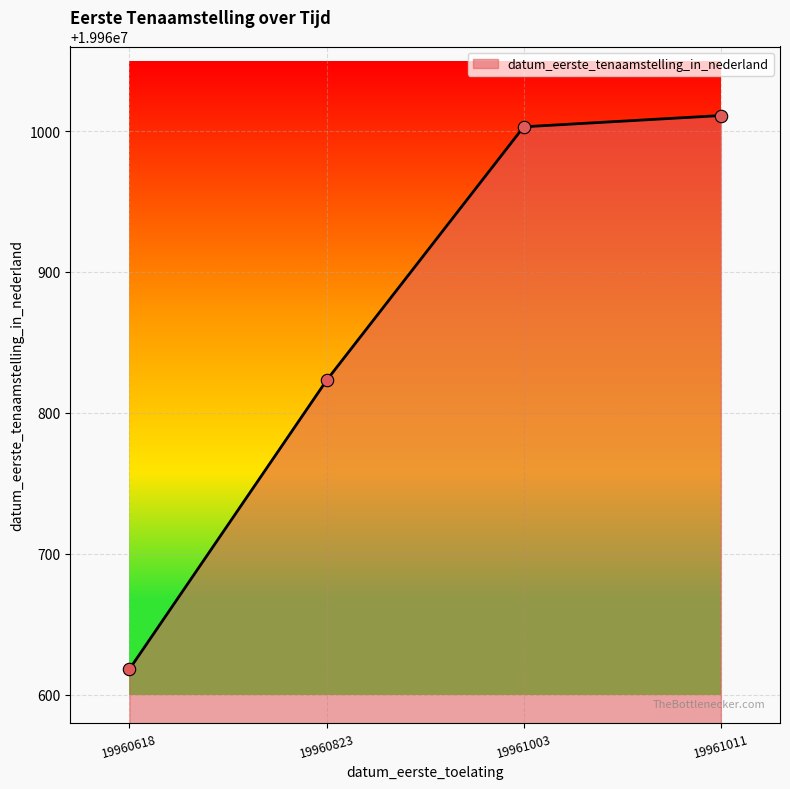

Which has a higher value, 19960823 or 19960618?

19960823